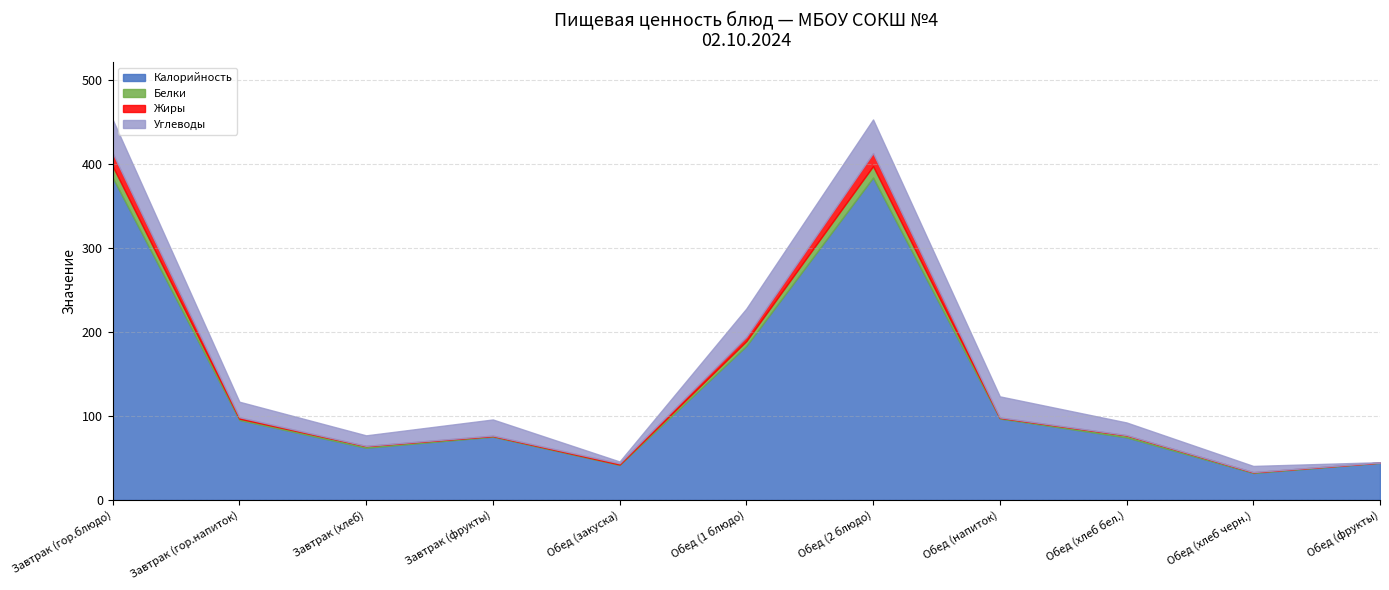

Which label corresponds to the smallest value in the chart?

Обед (фрукты)